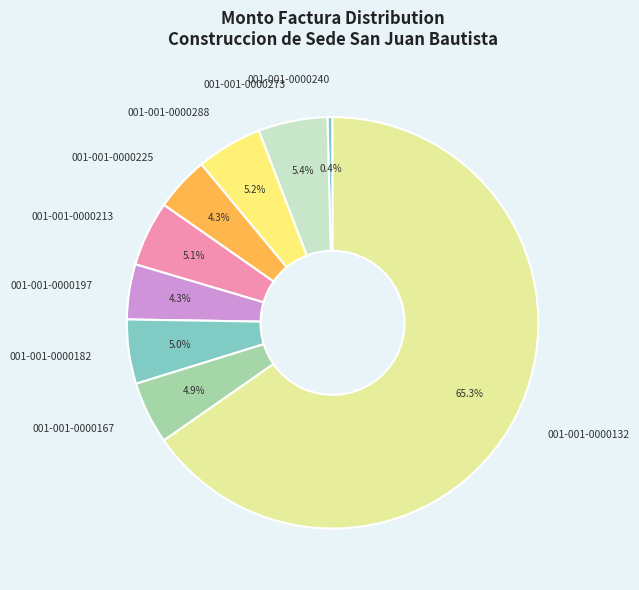

Which has a higher value, 001-001-0000213 or 001-001-0000197?

001-001-0000213